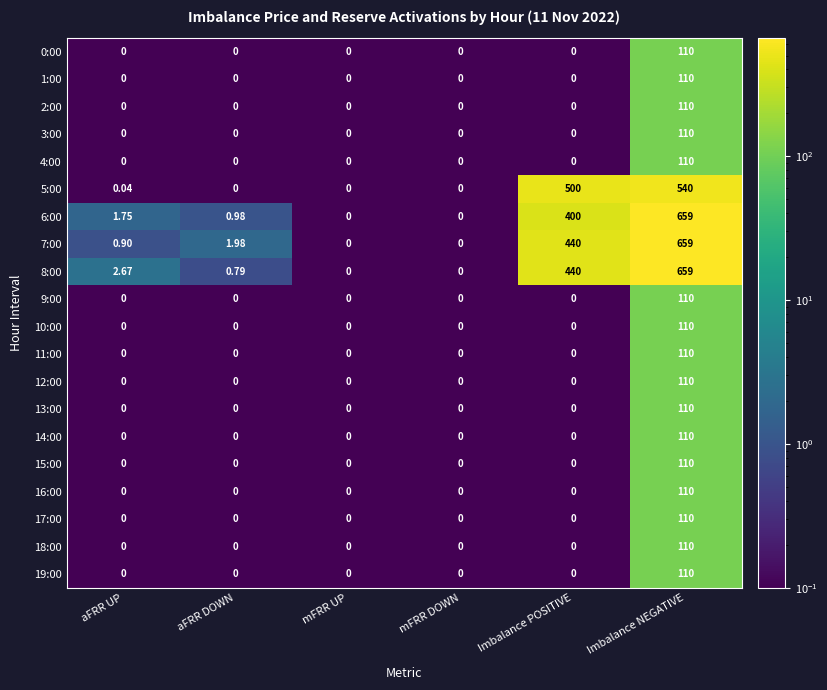

Which label corresponds to the largest value in the chart?

Imbalance NEGATIVE